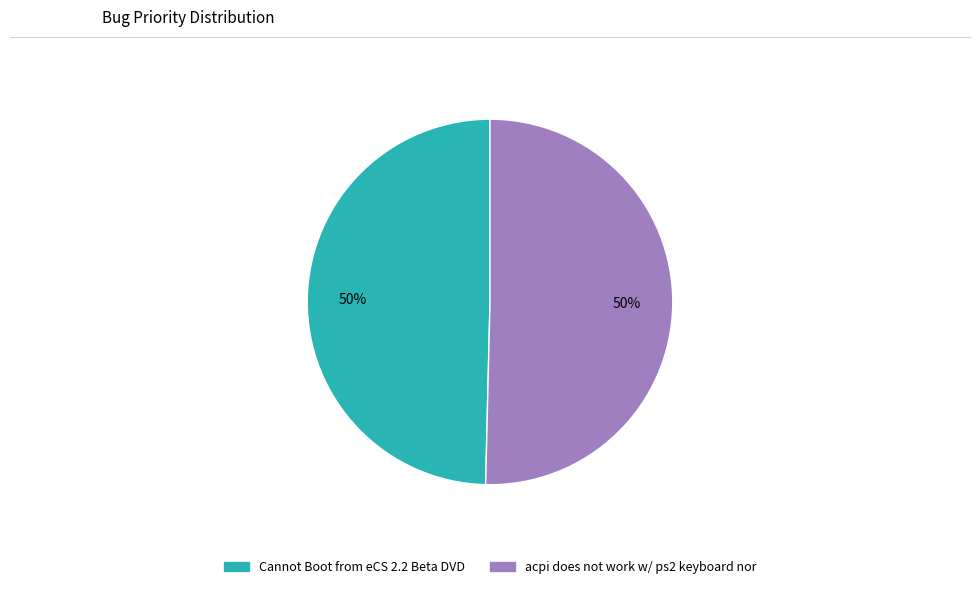

True or false: acpi does not work w/ ps2 keyboard nor accounts for 43% of the total.

False